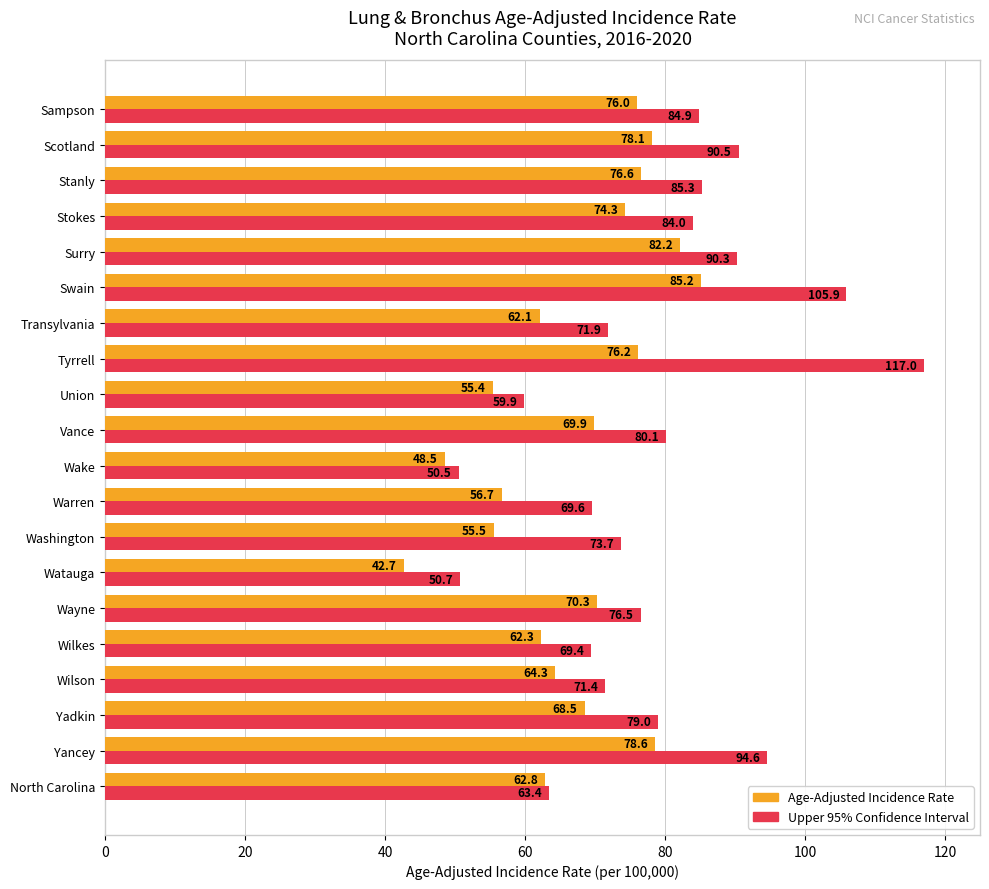

At which category is the sum across all series the highest?

Tyrrell